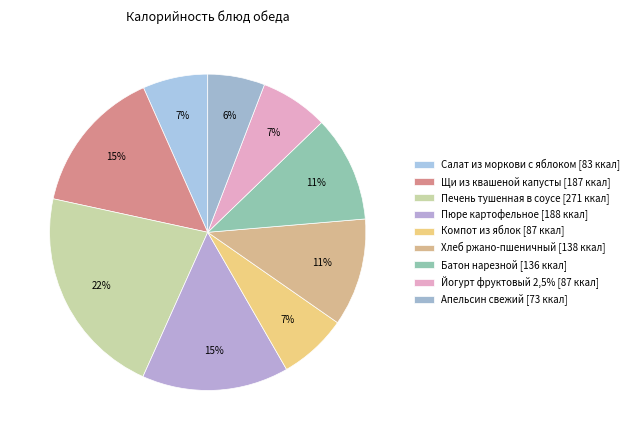

To the nearest percent, what is the difference between the largest and smallest slice percentages?

16%